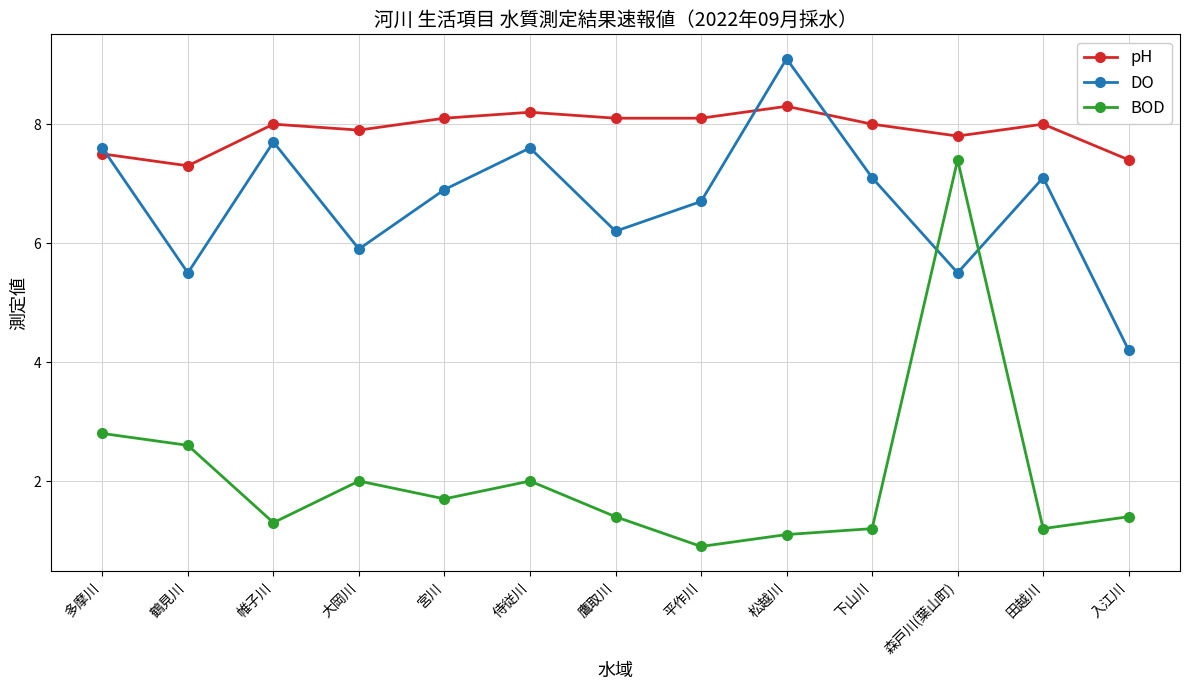

What position from the left is 多摩川?

1